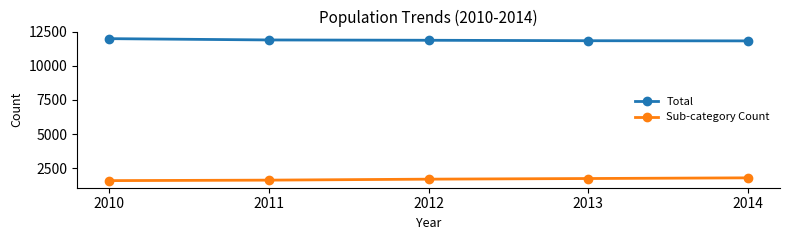

At how many categories does at least one series exceed 11226?

5